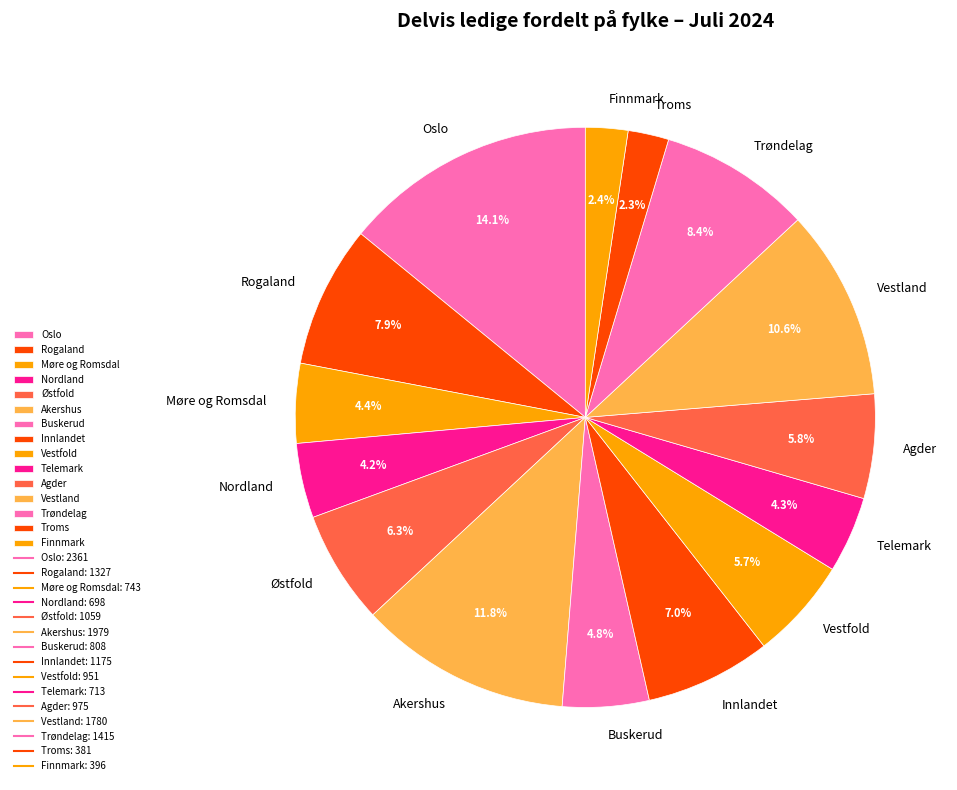

Which slice is the largest?

Oslo